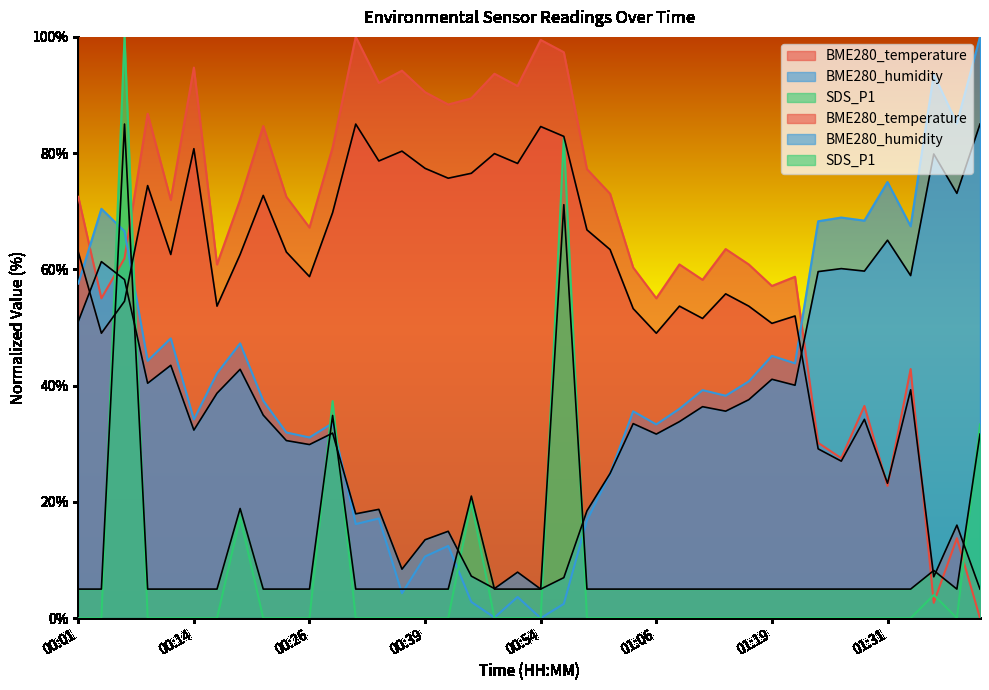

At how many categories does at least one series exceed 63?

32